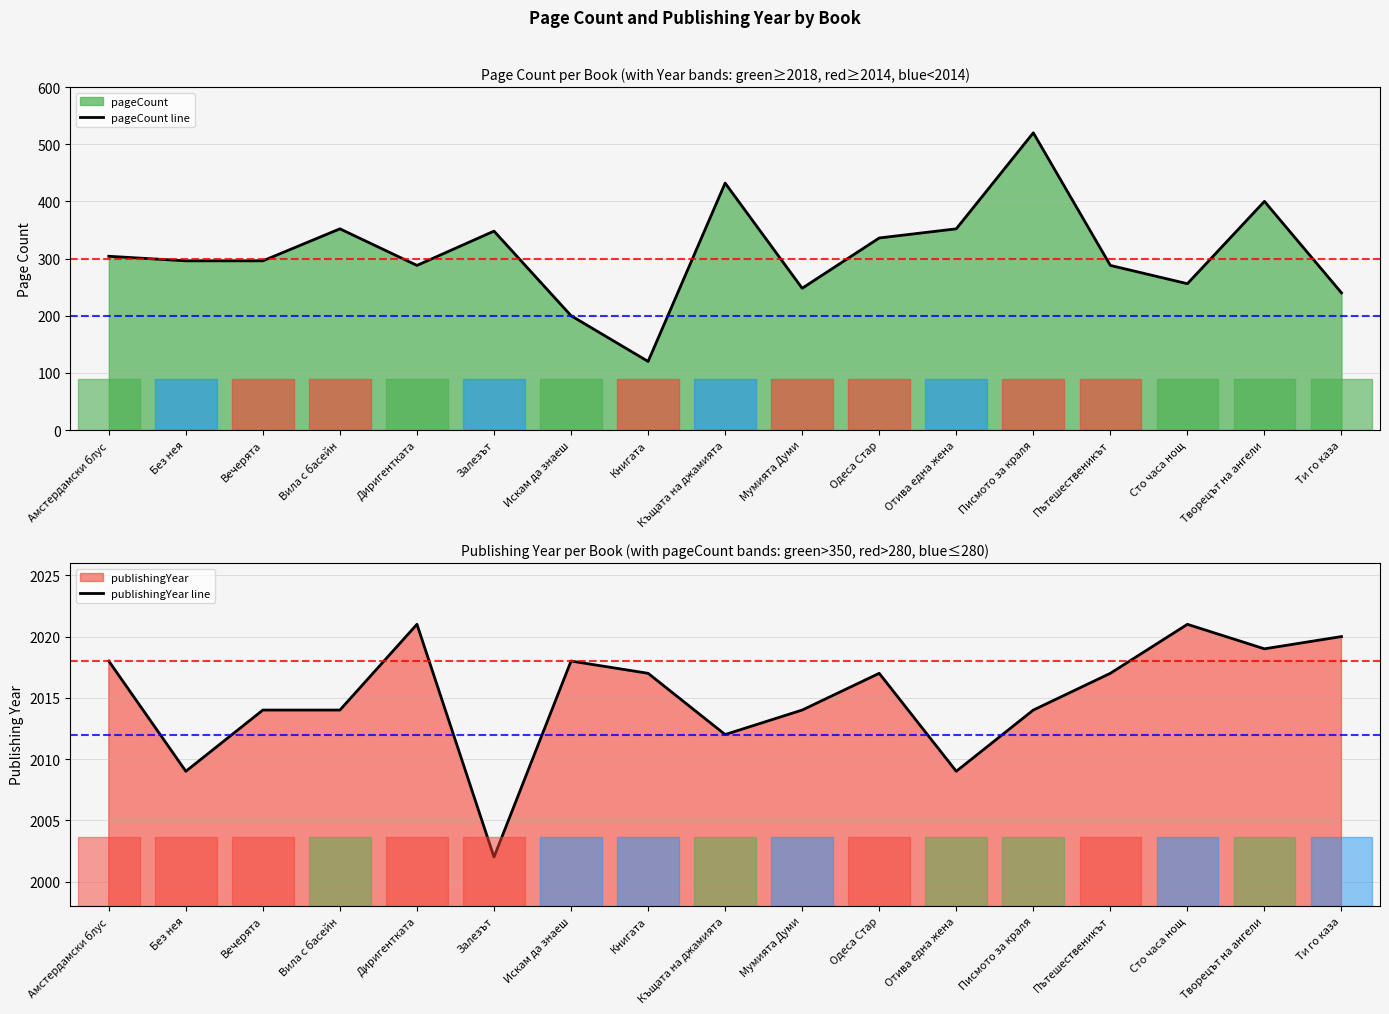

Rank the series by their maximum value, from lowest to highest.

pageCount line, publishingYear line